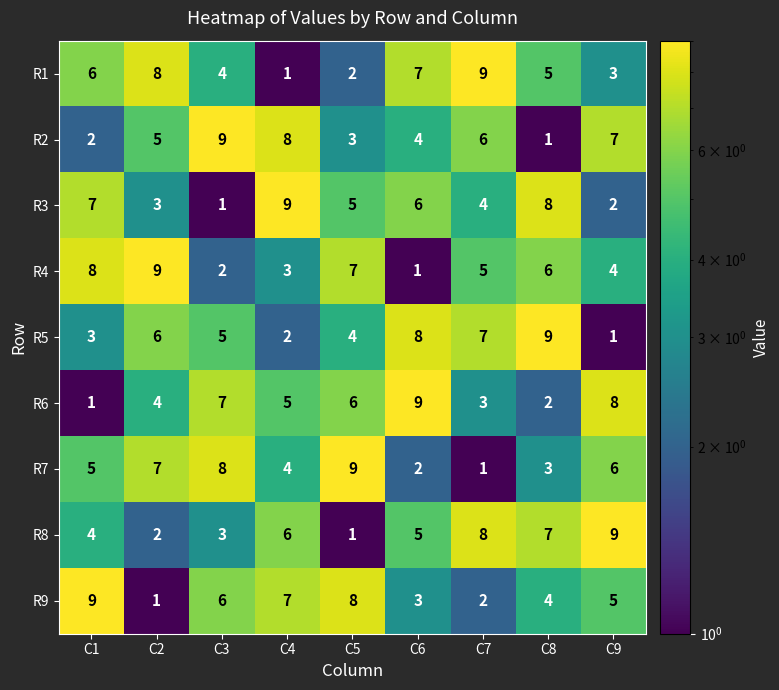

Is it true that R2 equals 6 at C7?

True